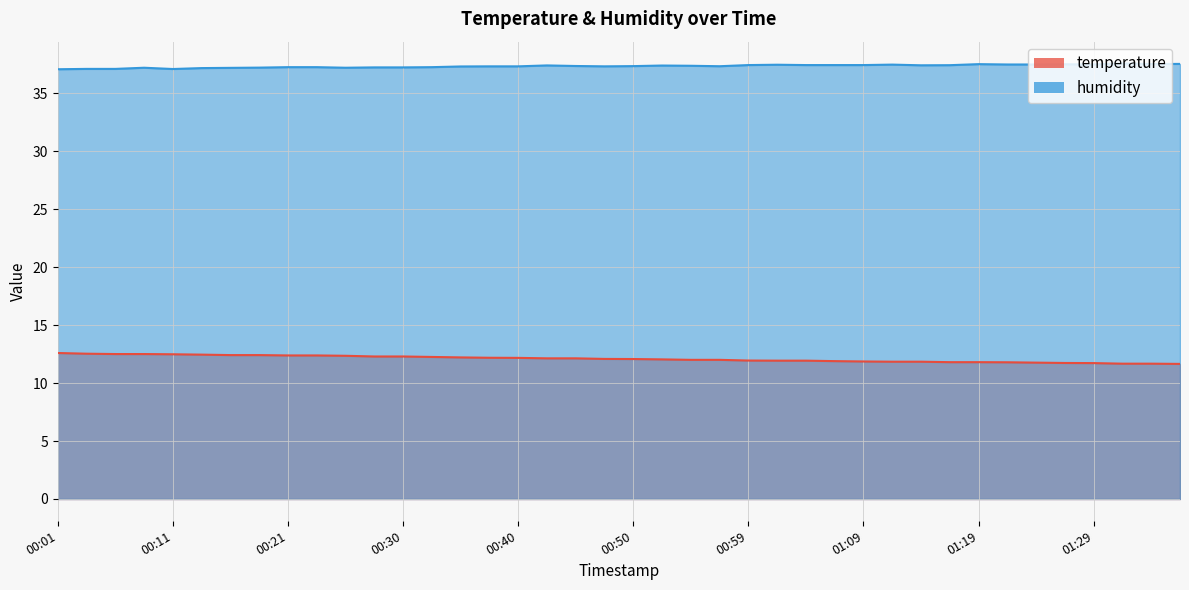

Is it true that temperature equals 12.1 at 00:45?

True